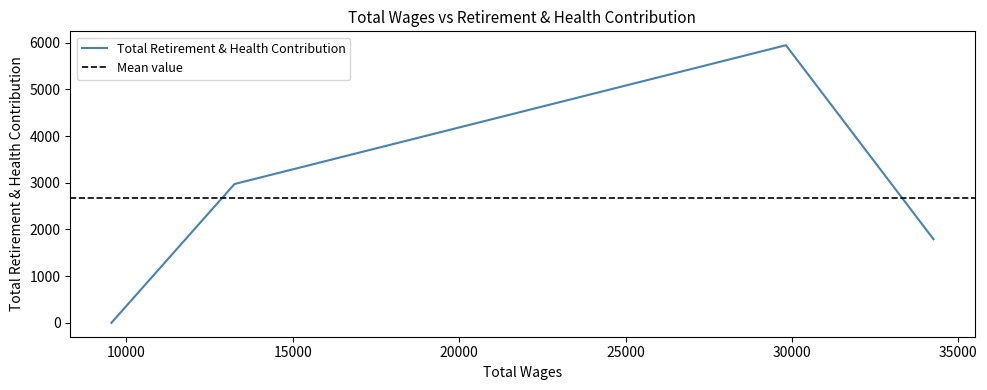

Which category has the highest value across all series?

29818.0